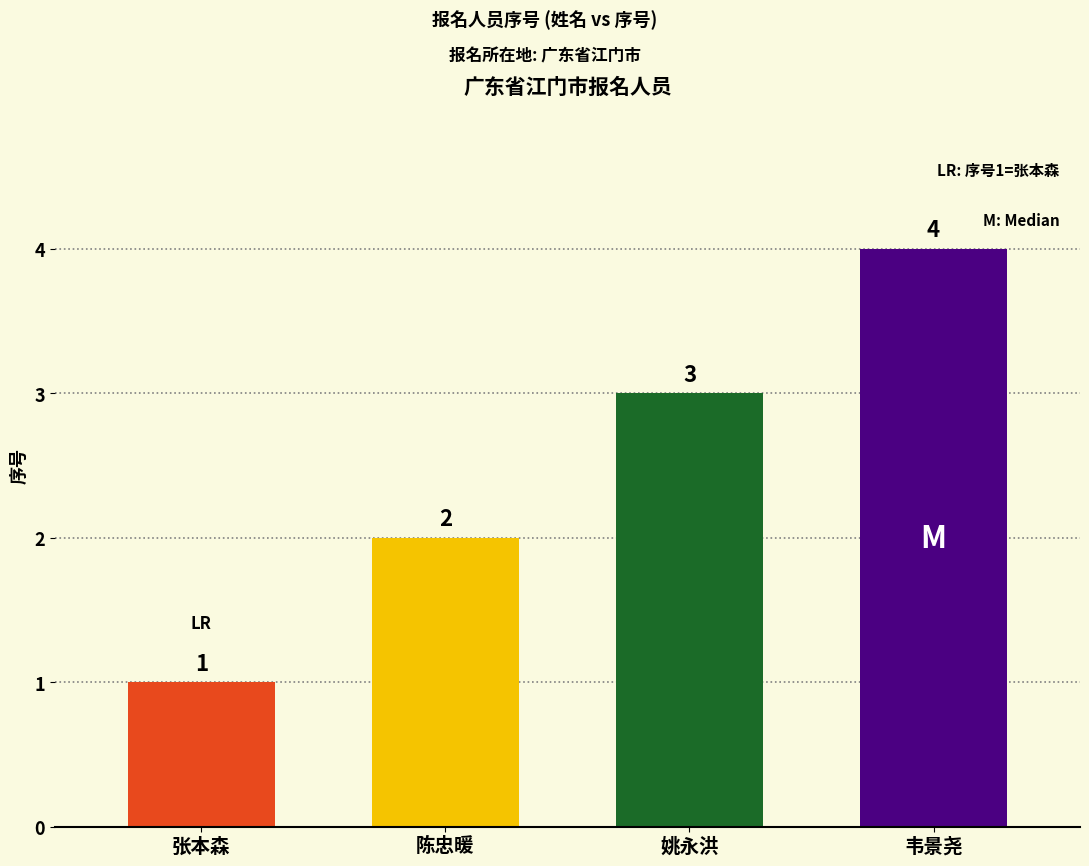

What is the difference between the maximum and minimum values?

3